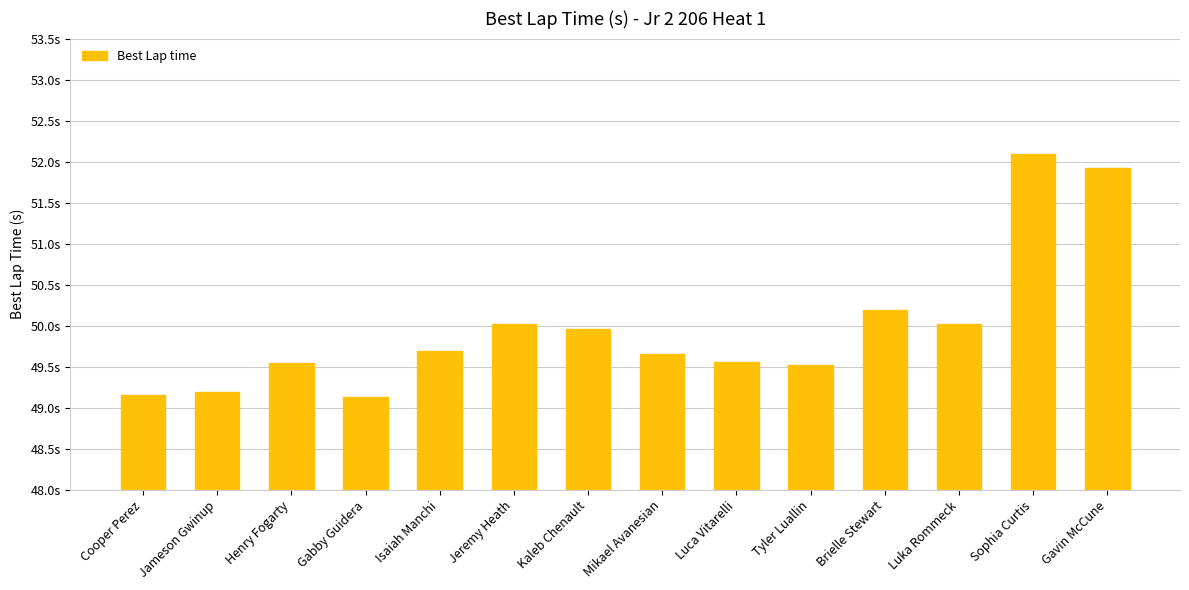

Rank the categories by value from highest to lowest.

Sophia Curtis, Gavin McCune, Brielle Stewart, Jeremy Heath, Luka Rommeck, Kaleb Chenault, Isaiah Manchi, Mikael Avanesian, Luca Vitarelli, Henry Fogarty, Tyler Luallin, Jameson Gwinup, Cooper Perez, Gabby Guidera